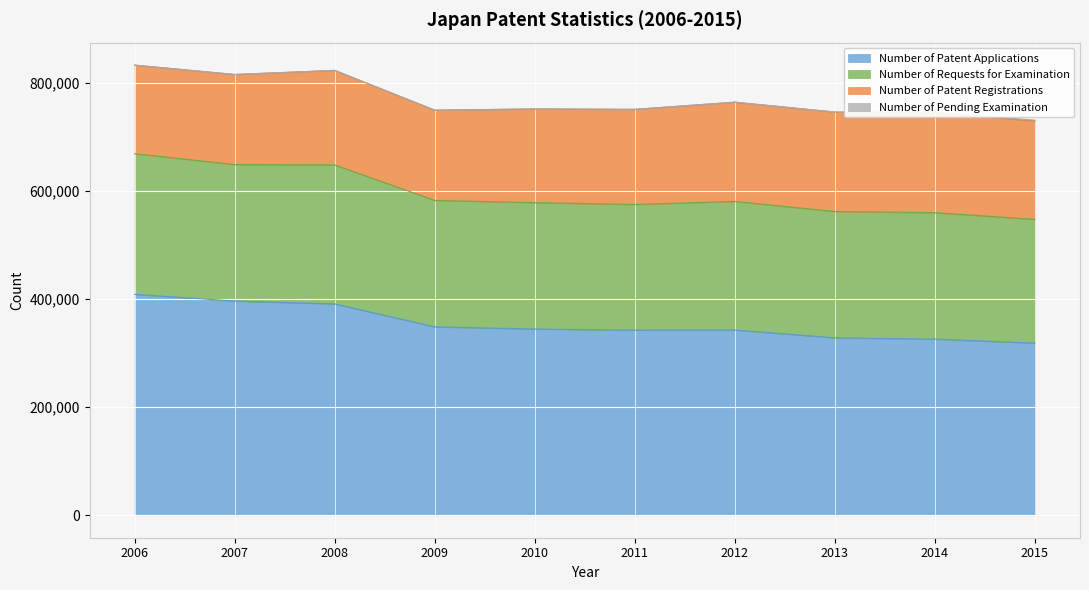

Is it true that Number of Requests for Examination equals 1261872 at 2008?

False